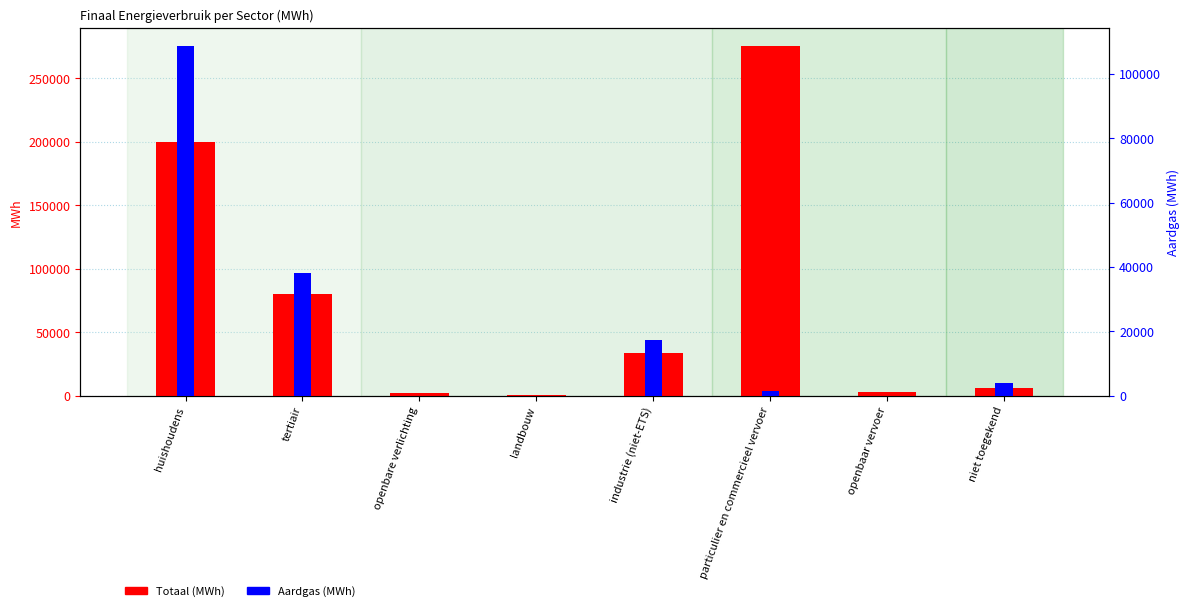

How many bars are there in total?

16